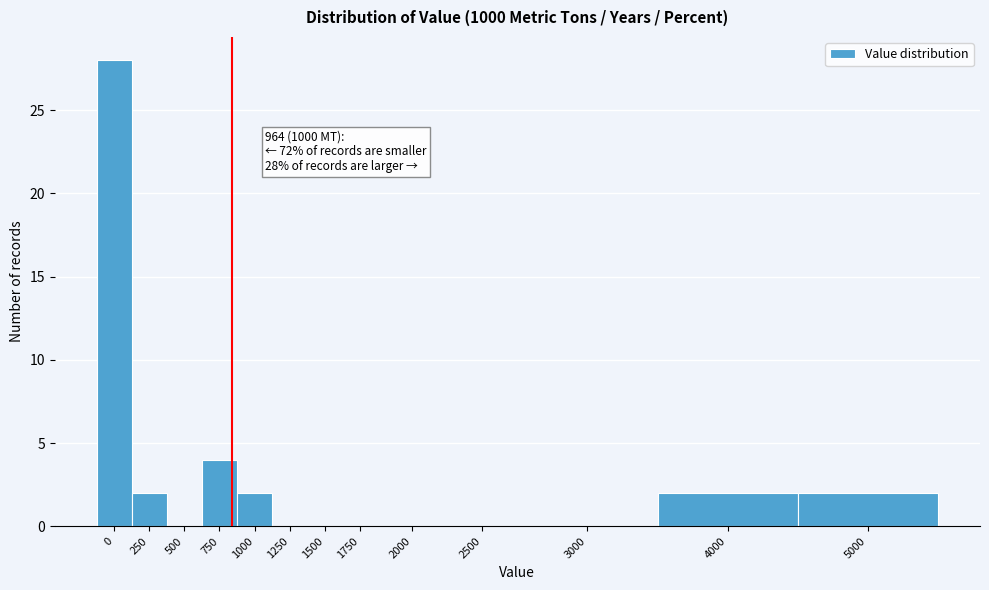

Reading left to right, transcribe all the data shown in this chart.

0=28	250=2	500=0	750=4	1000=2	1250=0	1500=0	1750=0	2000=0	2500=0	3000=0	4000=2	5000=2